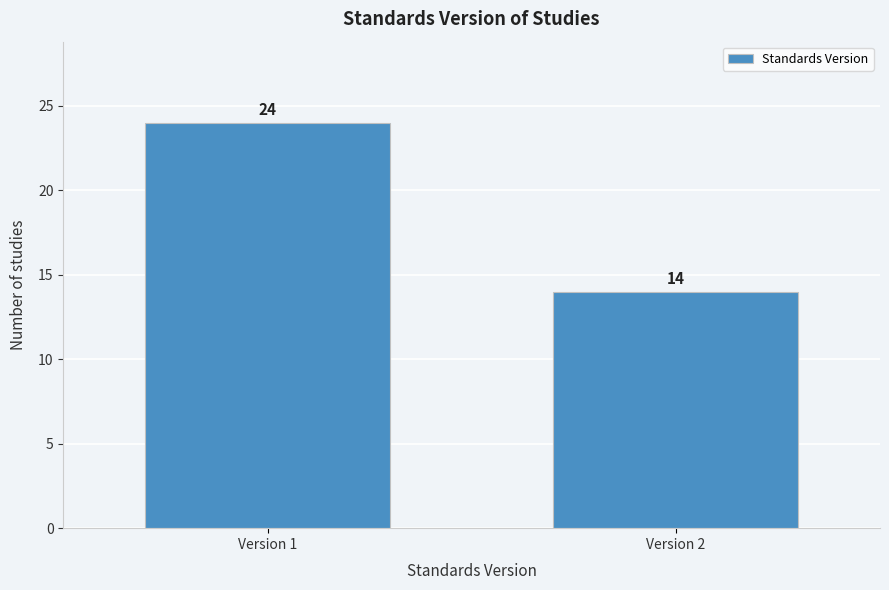

Reading left to right, extract all data points from this chart.

24	14